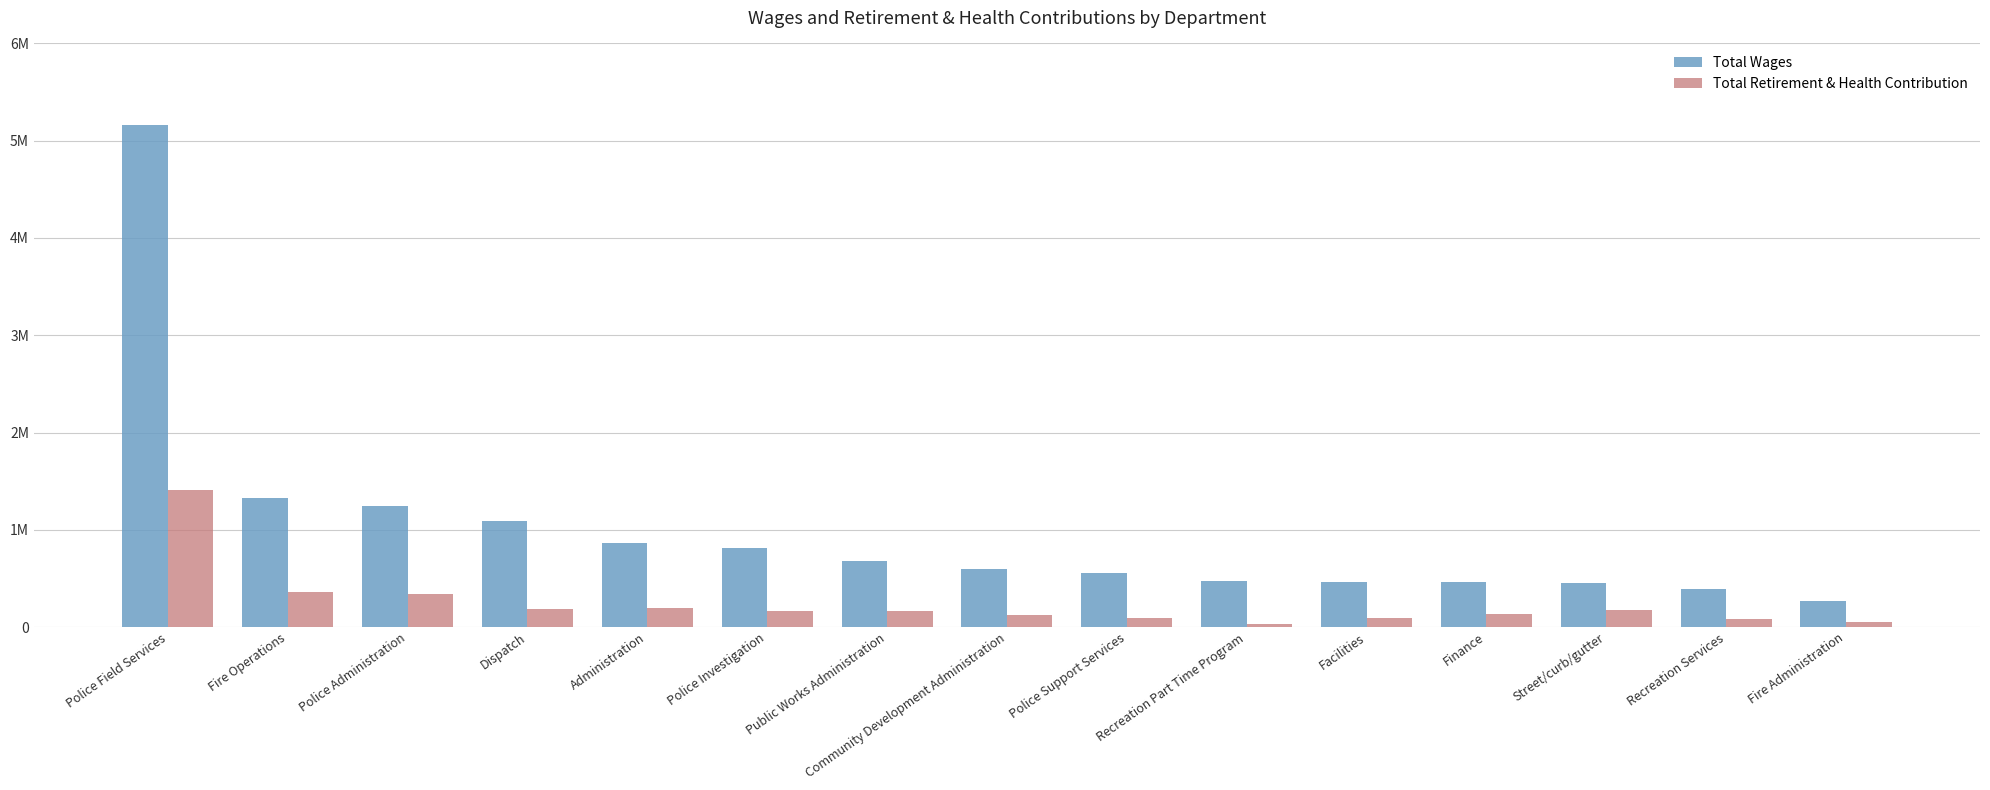

Between Finance and Street/curb/gutter, which series saw the biggest shift?

Total Retirement & Health Contribution